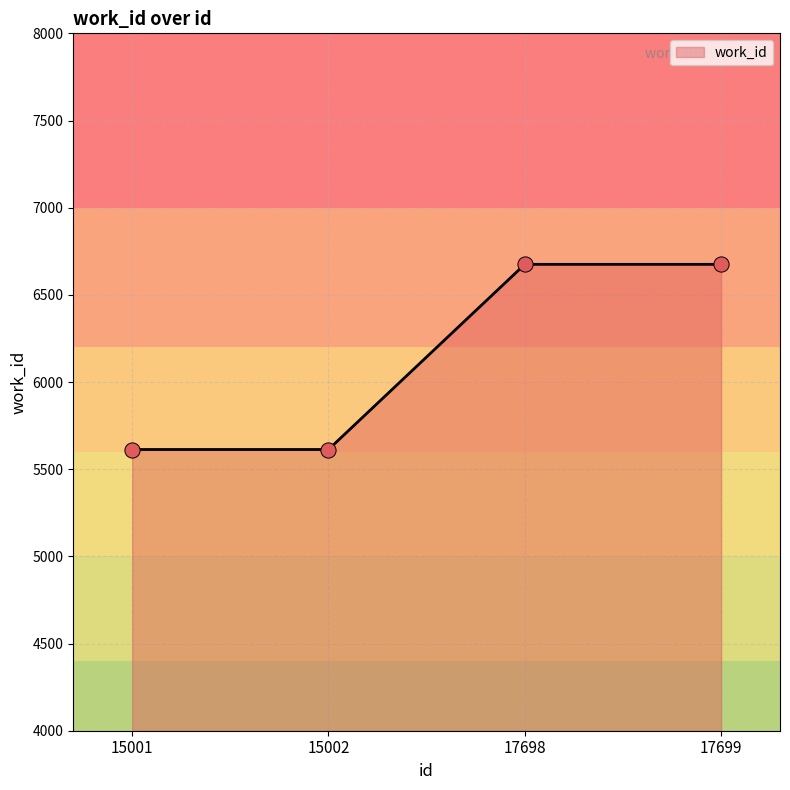

What is the ratio of the value at 15002 to the value at 17699?

0.8